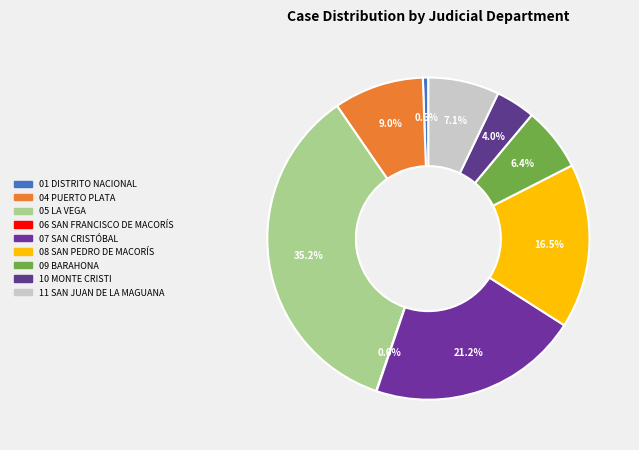

To the nearest percent, what is the difference between the largest and smallest slice percentages?

35%